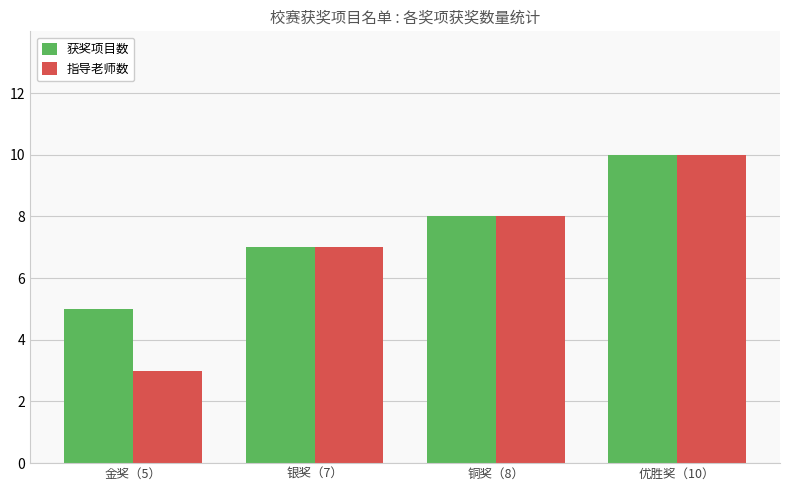

Reading left to right, what are all the values shown in this chart?

获奖项目数: 5	7	8	10
指导老师数: 3	7	8	10